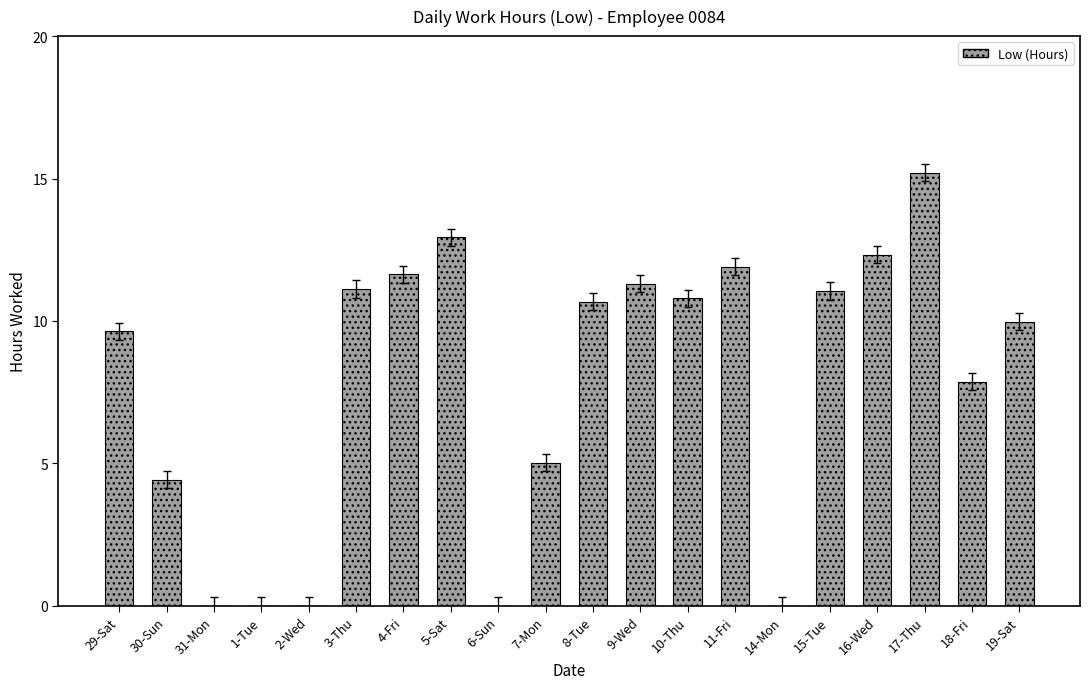

How many categories are shown in the chart?

20